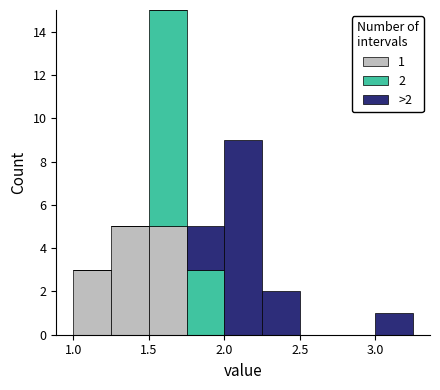

Which range on the x-axis has the tallest stacked bar (by total height)?

1.50 to 1.75